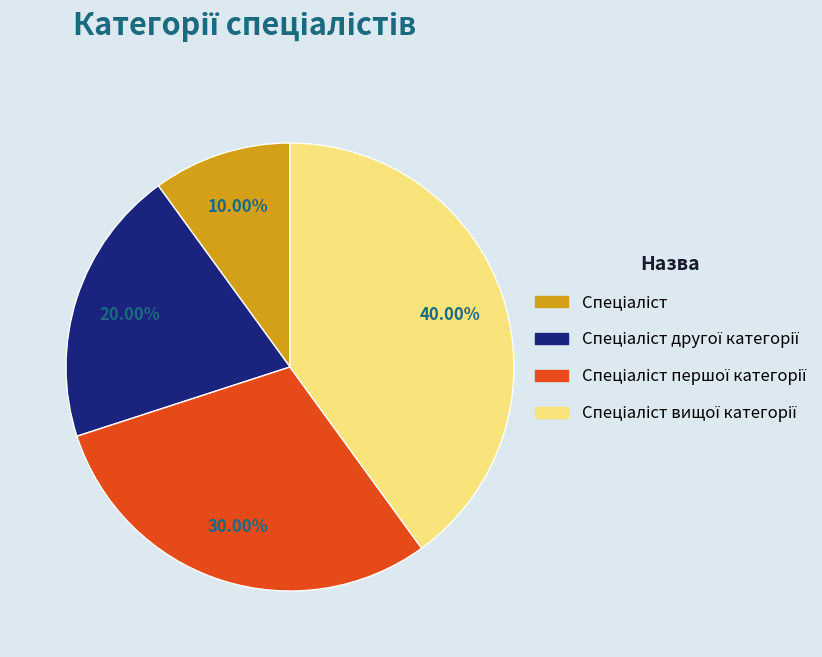

Is there a majority slice in this chart?

No